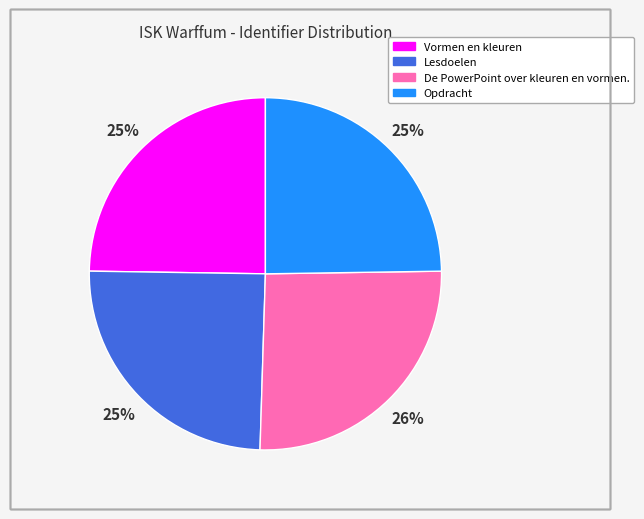

Is it true that Opdracht is 25% of the pie?

True